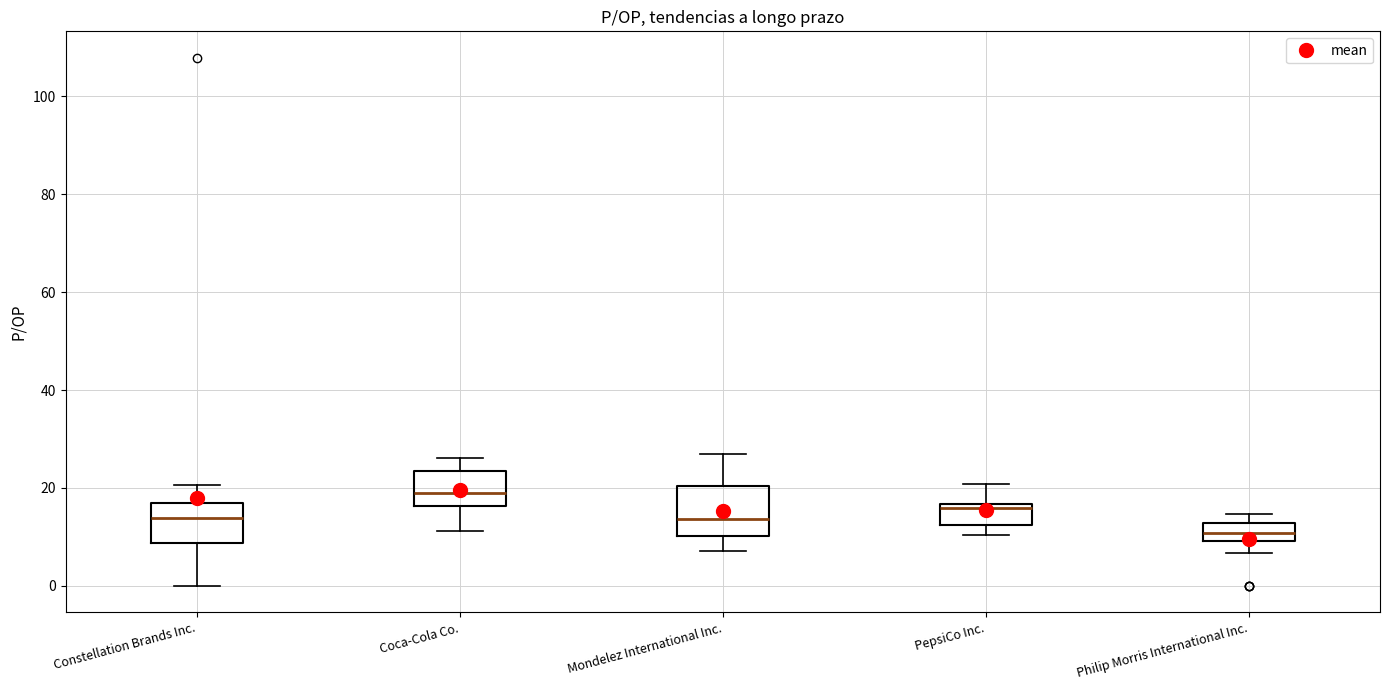

Which box has the highest median line?

Coca-Cola Co.